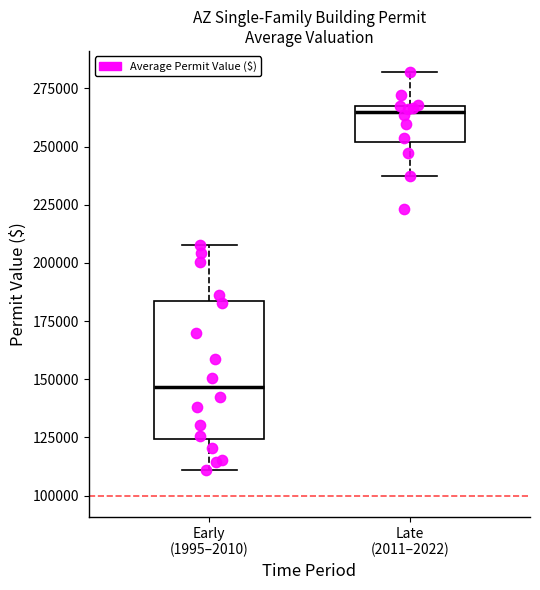

Which box's median line is the lowest?

Early (1995–2010)